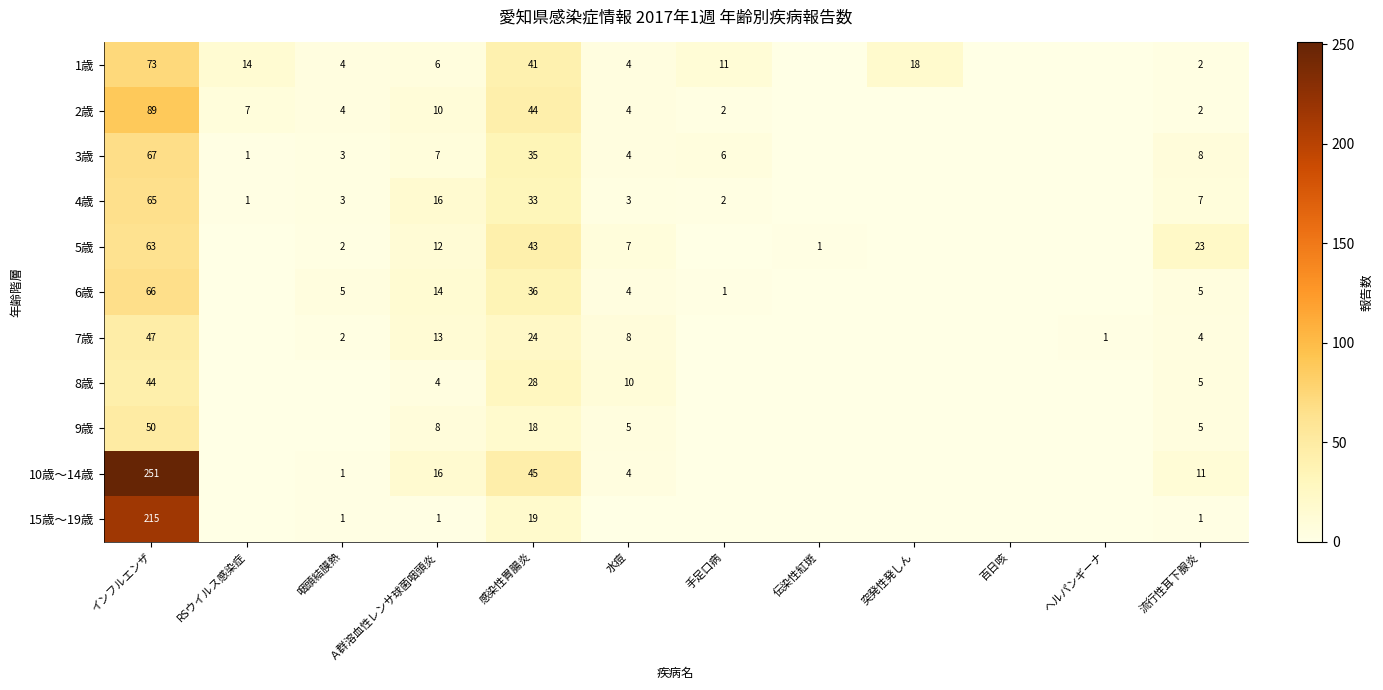

What is the difference between the 5歳 values at 流行性耳下腺炎 and Ａ群溶血性レンサ球菌咽頭炎?

11